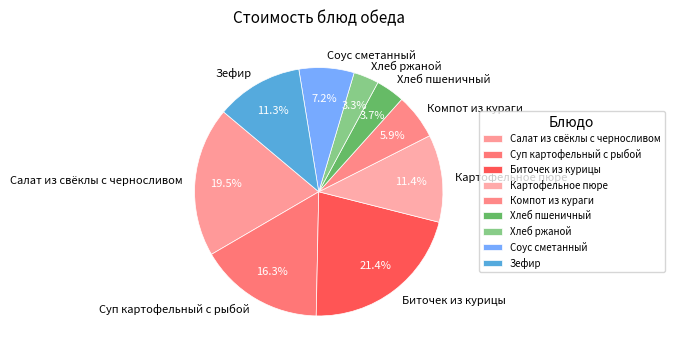

To the nearest percent, what is the difference between the Компот из кураги and Хлеб ржаной slice percentages?

3%